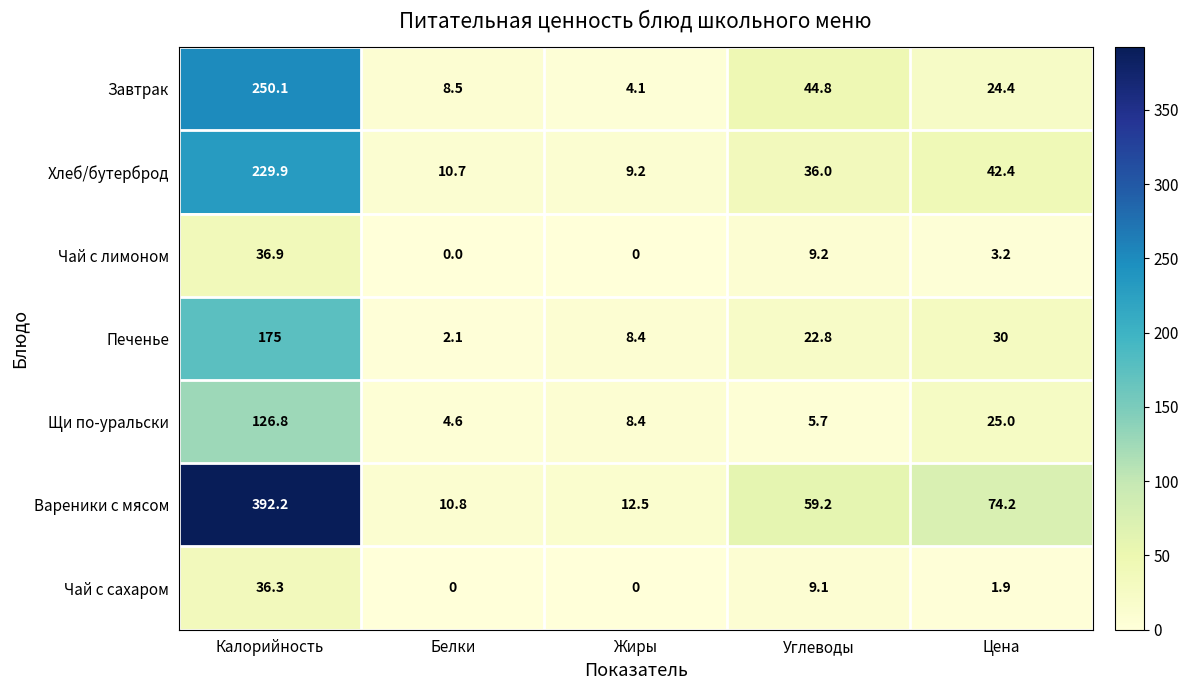

The value of Завтрак at Жиры is 4.1. True or false?

True